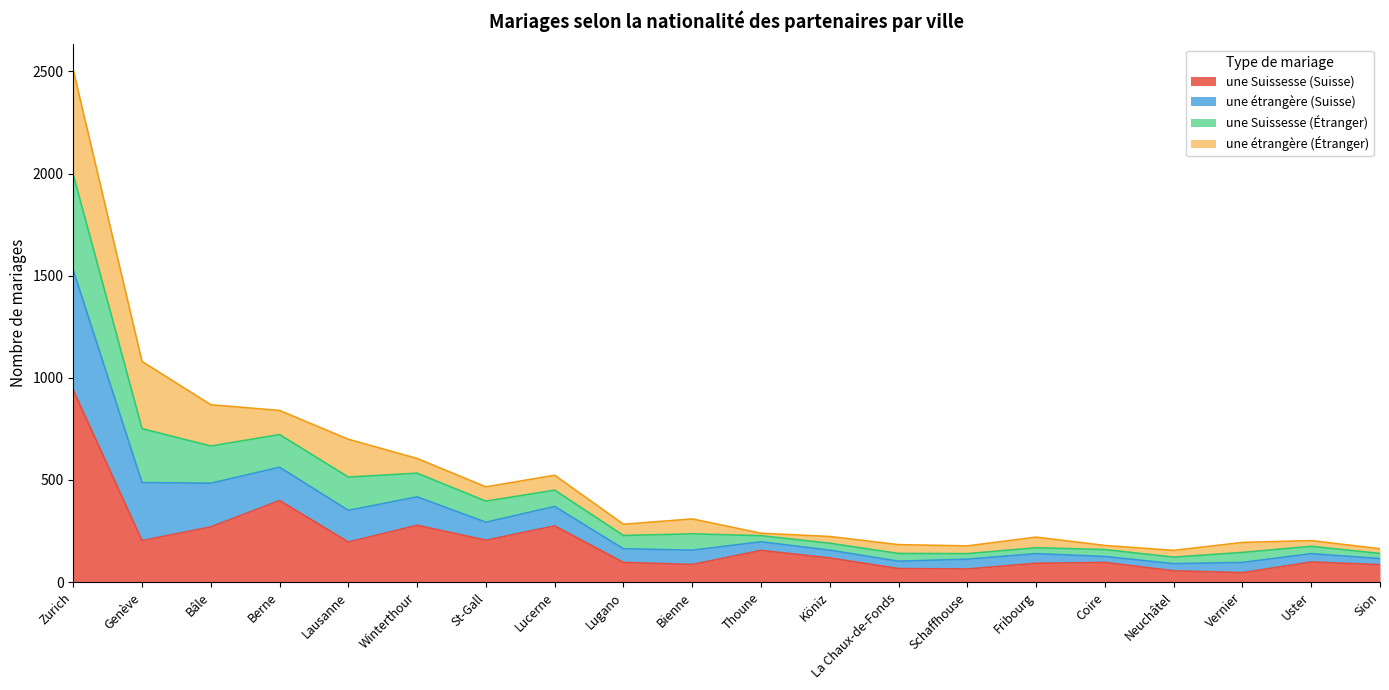

At which category is the sum across all series the highest?

Zurich